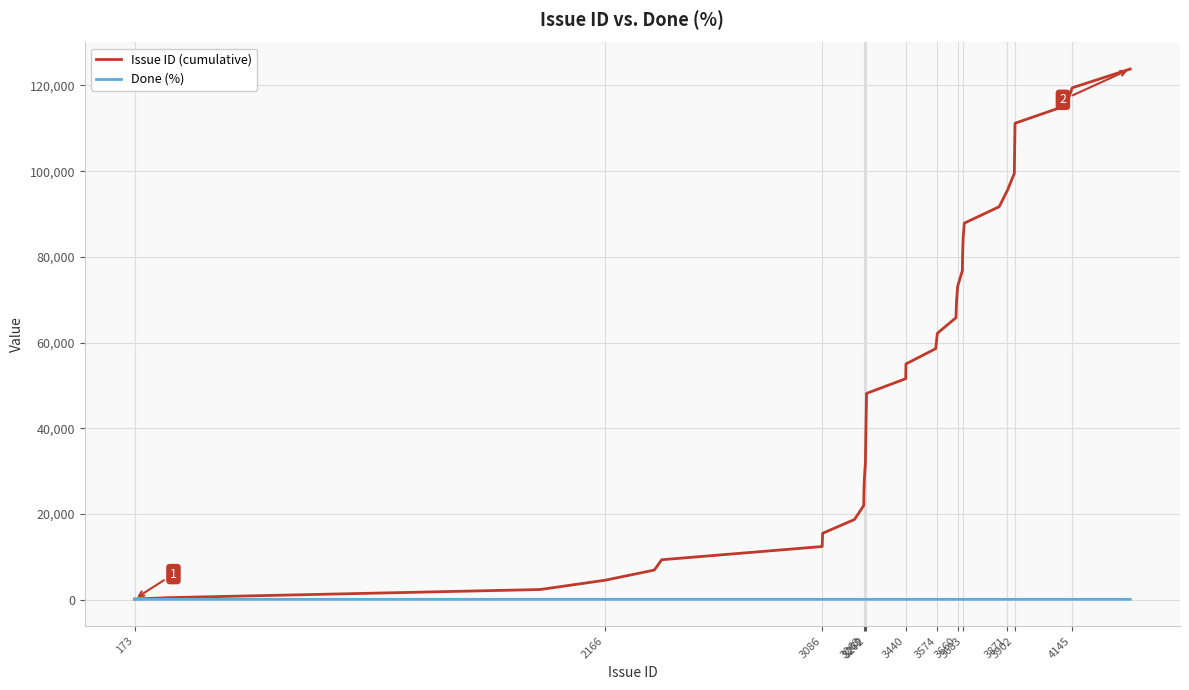

List the series in order of their overall mean, highest first.

Issue ID (cumulative), Done (%)